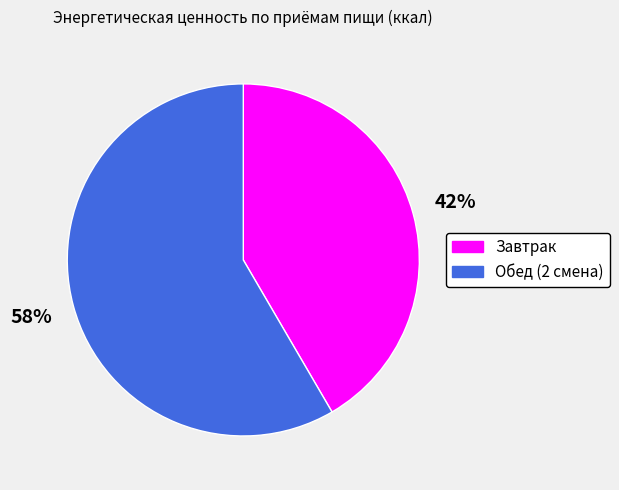

To the nearest percent, what portion does Завтрак represent?

42%